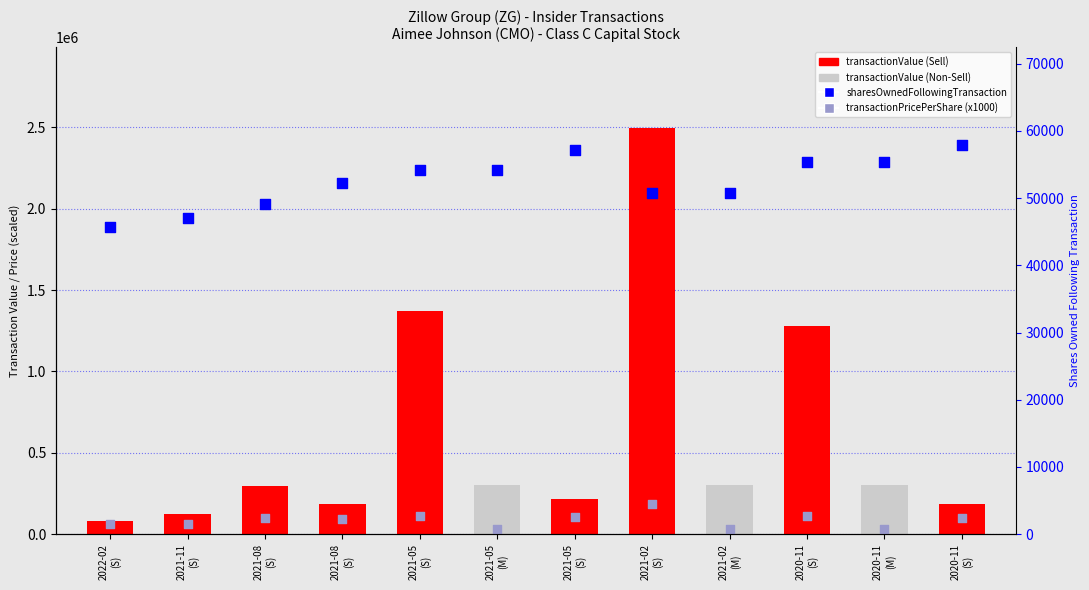

Which series contains the highest Y value?

transactionValue